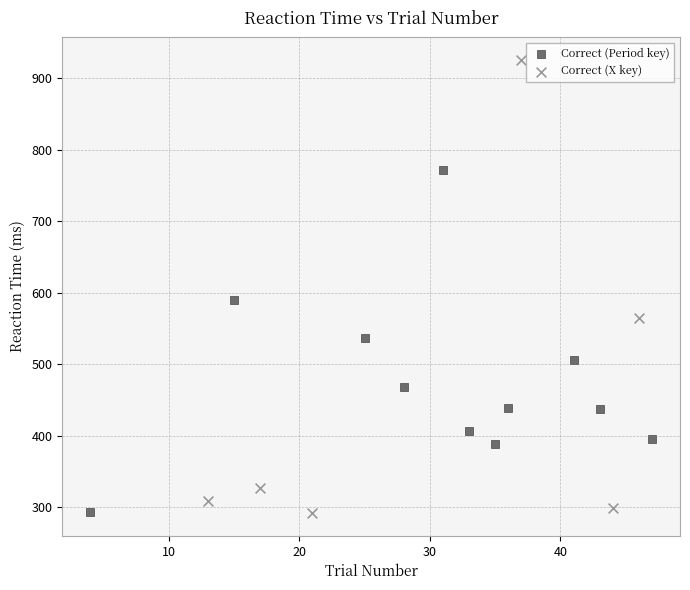

Which series reaches the maximum Y coordinate?

Correct (X key)